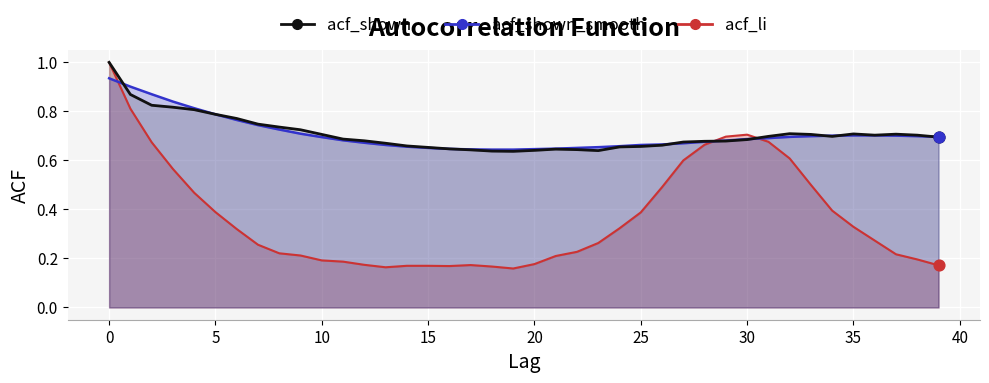

Which series reaches the maximum Y coordinate?

acf_li